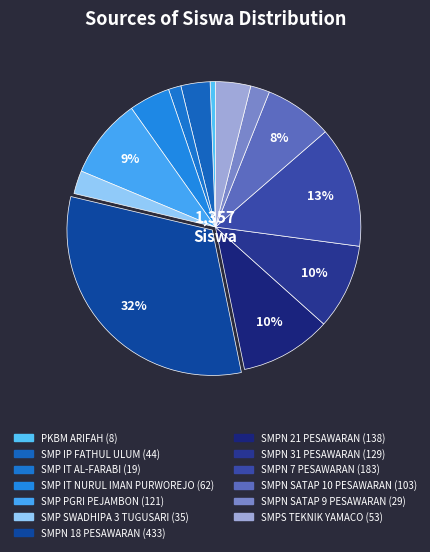

What is the total percentage of SMPS TEKNIK YAMACO and SMP PGRI PEJAMBON?

12.8%